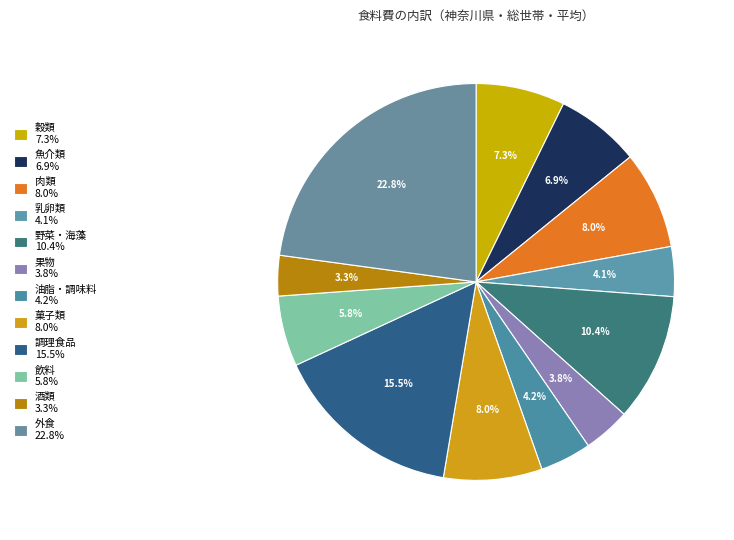

Count the number of slices in the pie.

12